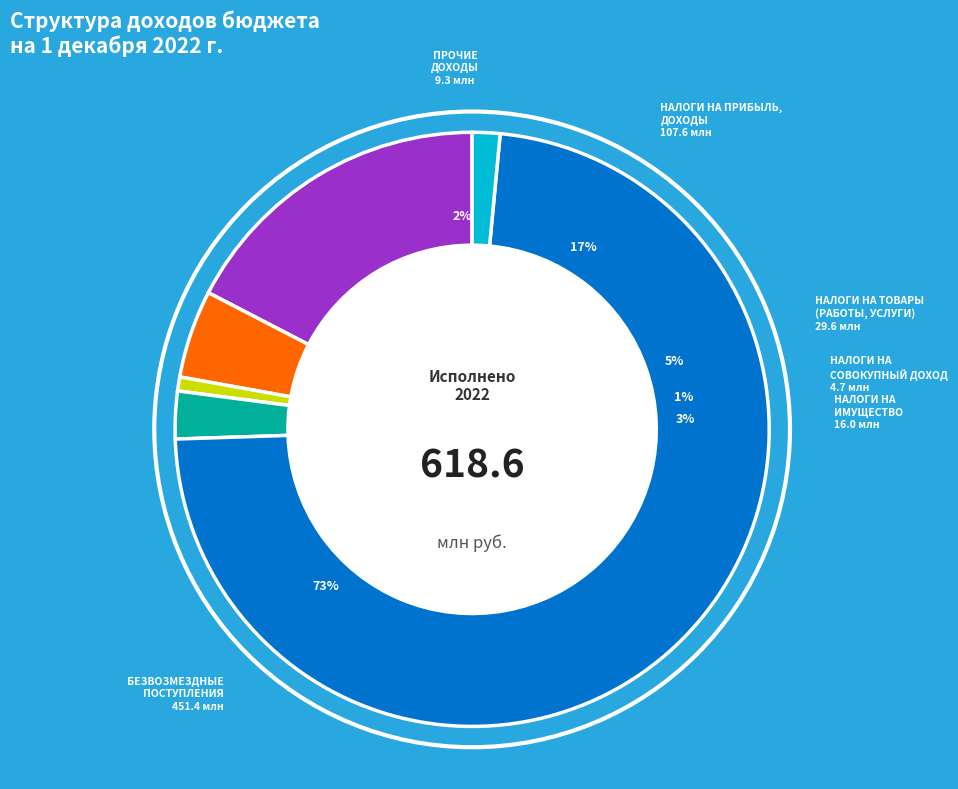

To the nearest percent, what is the combined percentage of НАЛОГИ НА ИМУЩЕСТВО and ПРОЧИЕ ДОХОДЫ?

4%